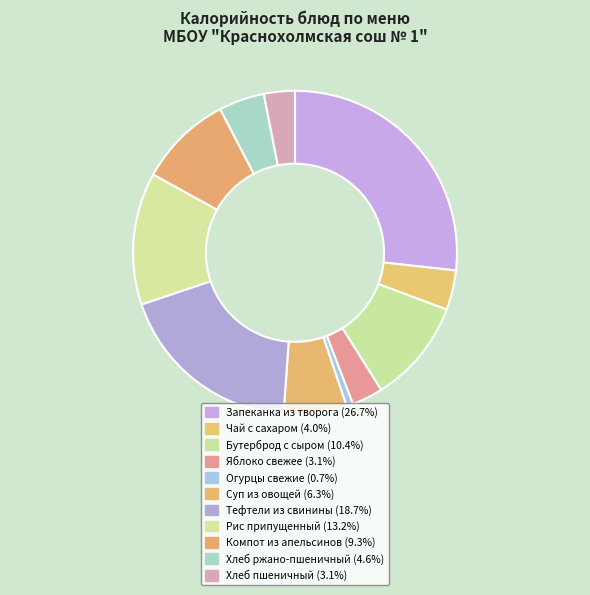

Count the number of slices in the pie.

11